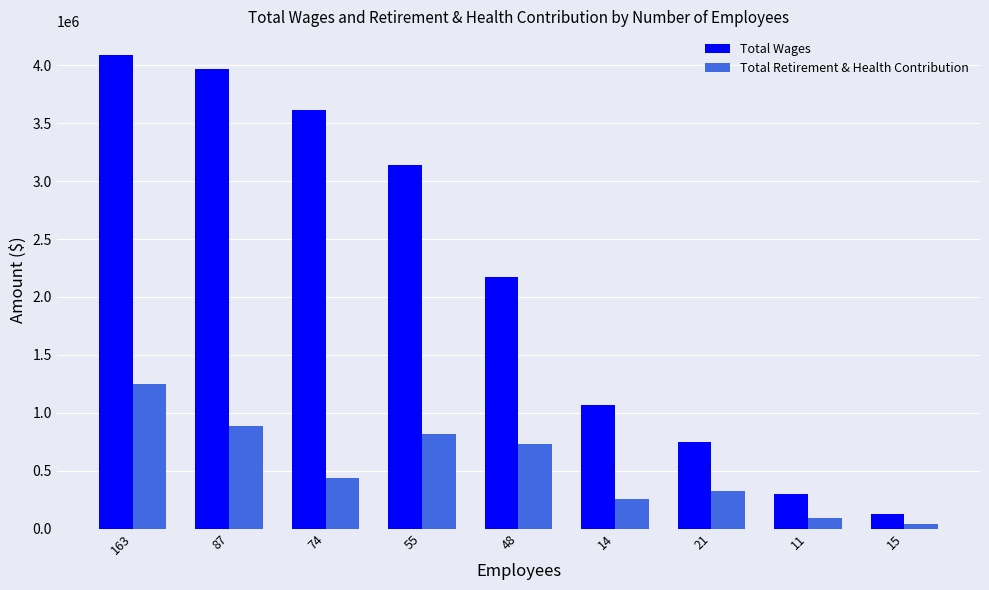

What is the average value of the Total Retirement & Health Contribution series?

536296